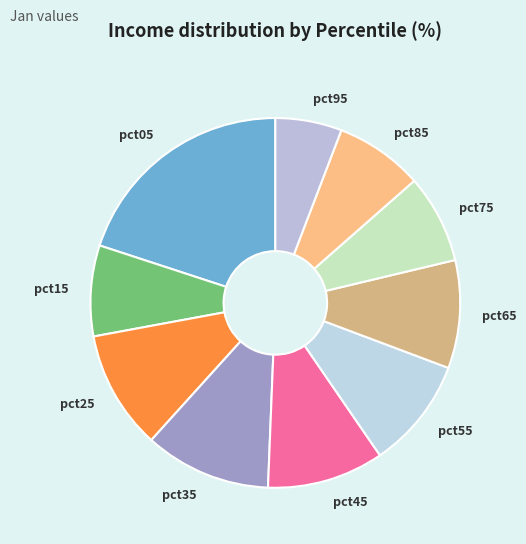

Combined, do pct55 and pct65 account for over 50%?

No